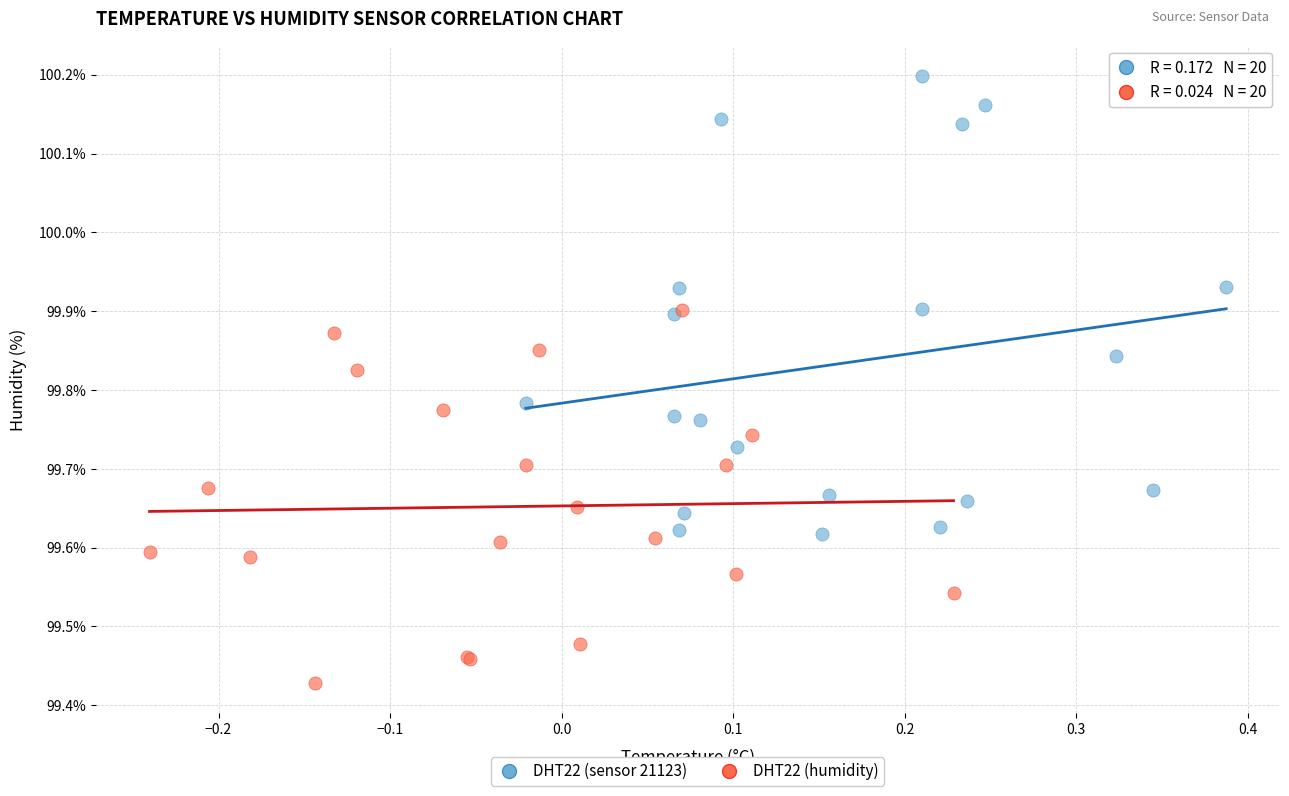

What are all the series names shown in the legend?

DHT22 (sensor 21123), DHT22 (humidity)